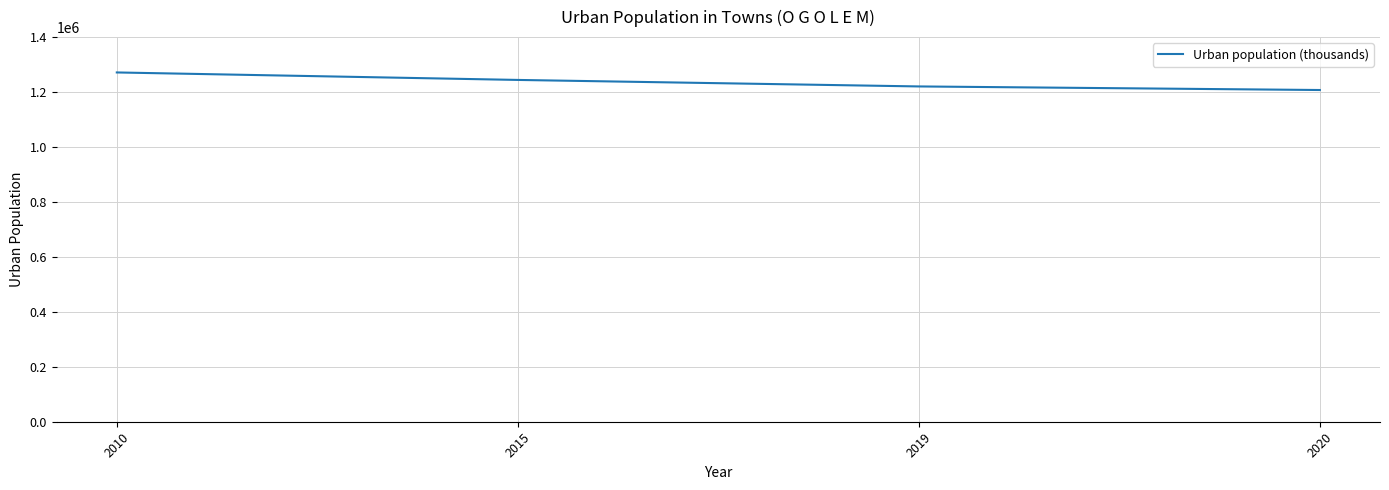

What is the smallest value displayed?

1207421